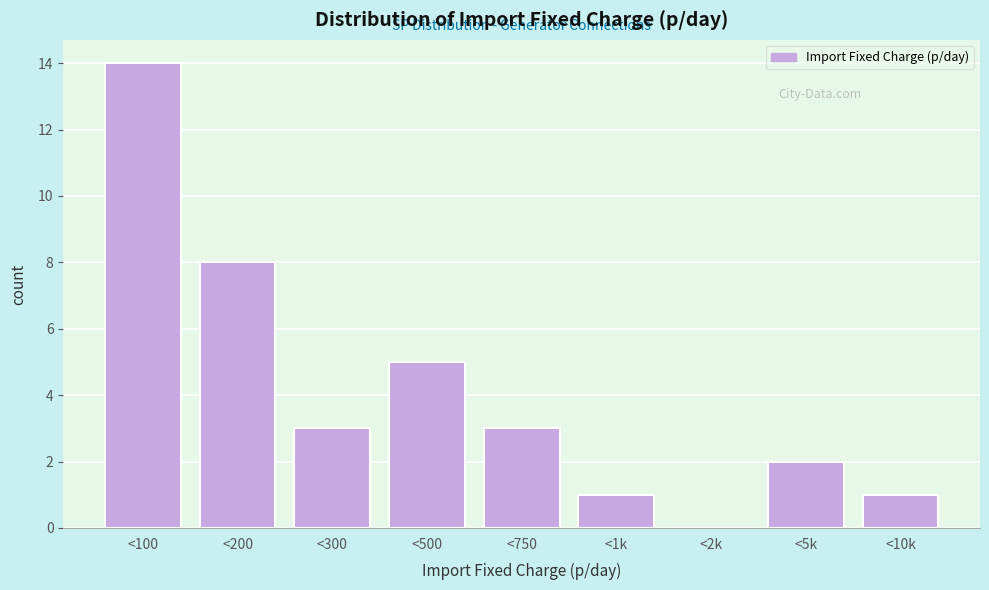

Reading right to left, transcribe all the data shown in this chart.

<10k=1	<5k=2	<2k=0	<1k=1	<750=3	<500=5	<300=3	<200=8	<100=14